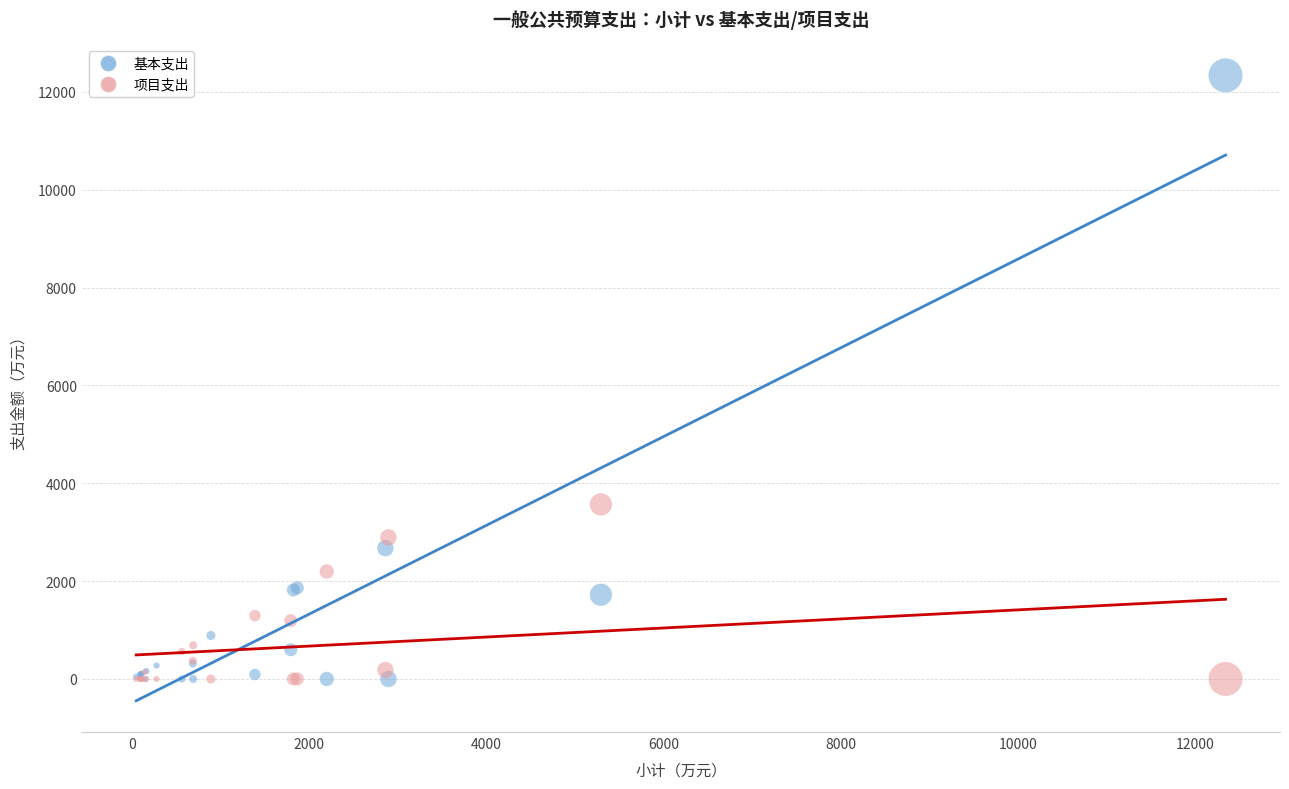

In the 基本支出 series, what Y value is closest to 6169?

2674.1